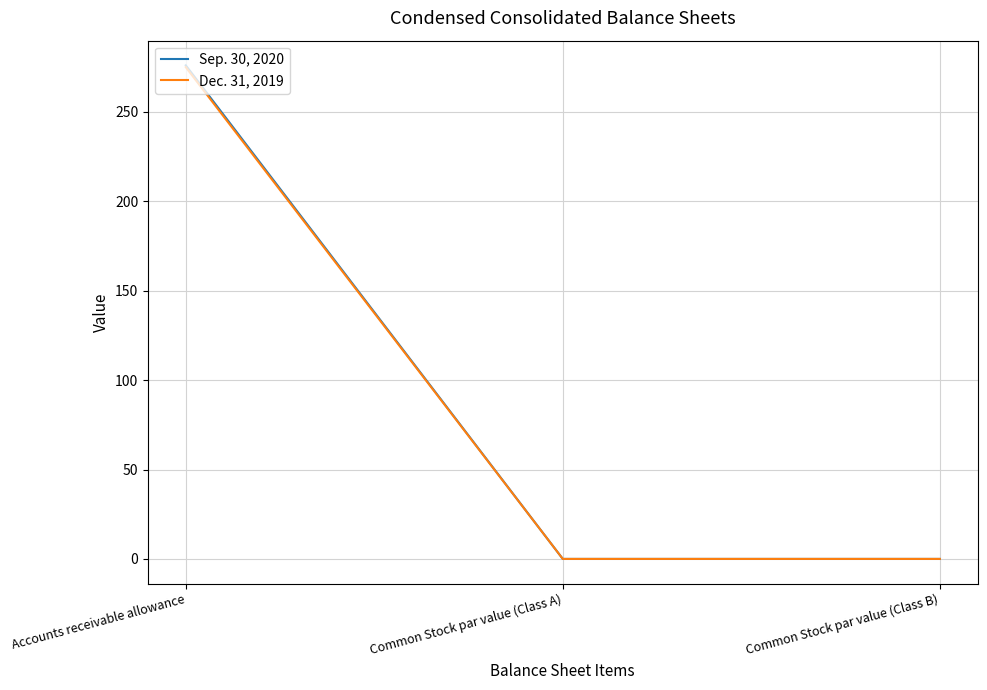

True or false: Dec. 31, 2019 has a value of 275.0 at Accounts receivable allowance.

True